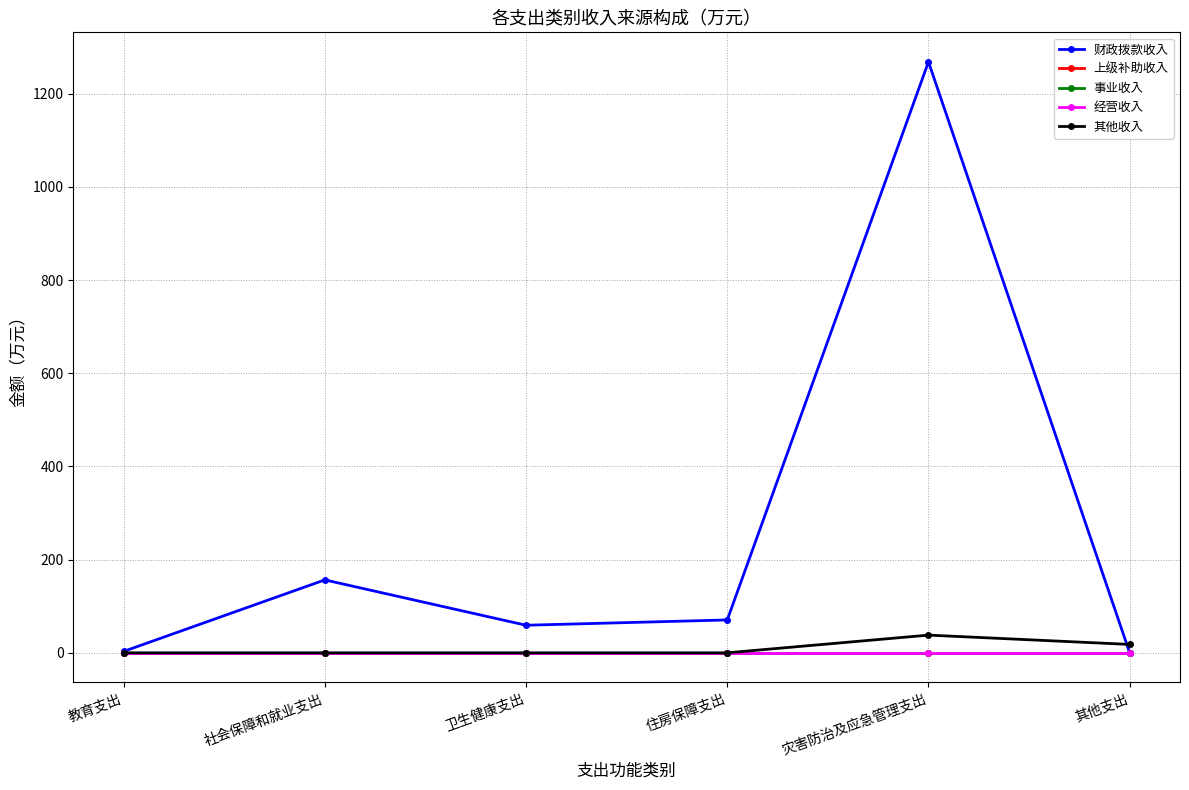

At which label does 财政拨款收入 first exceed 70?

社会保障和就业支出